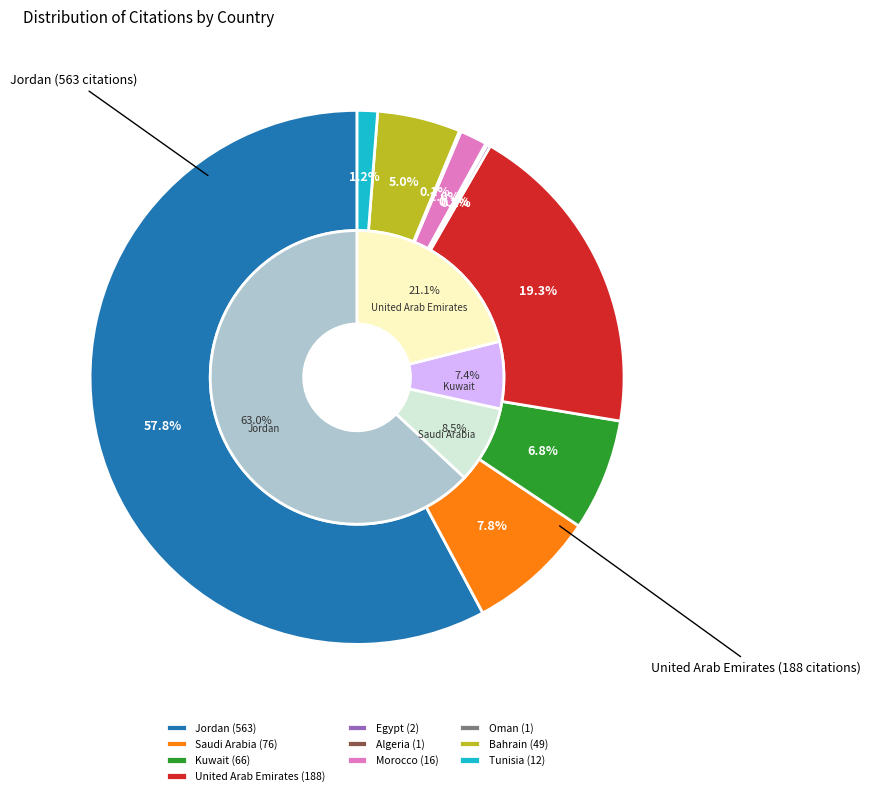

Is Jordan the majority of the pie?

Yes